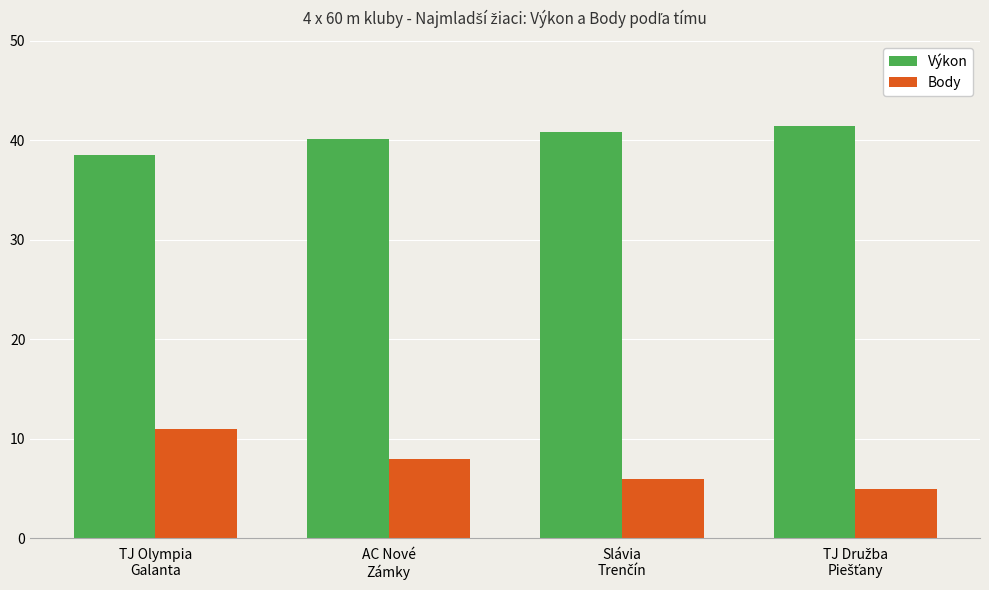

What is the average value of the Výkon series?

40.3